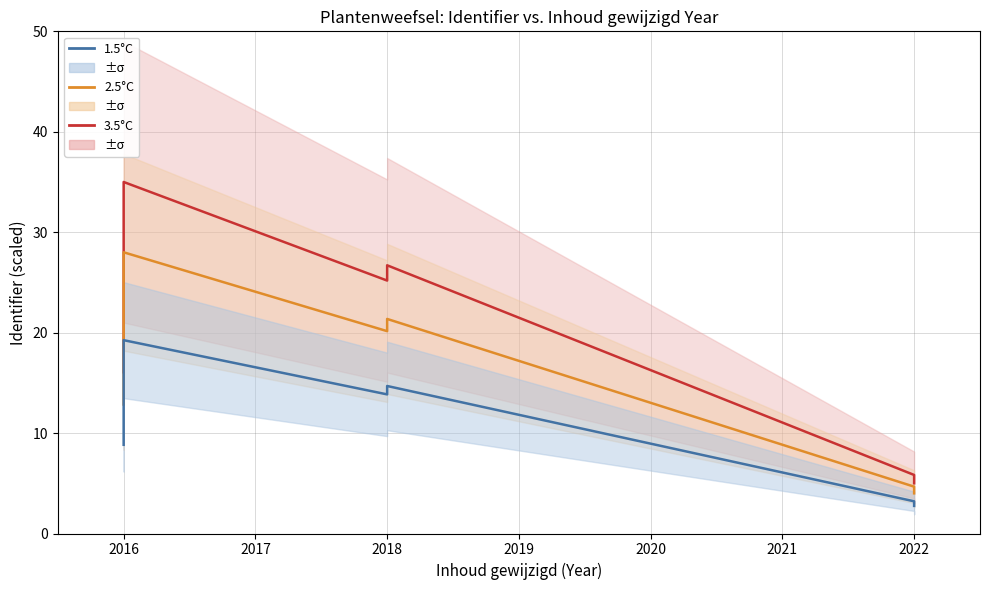

Rank the series at 2016 from highest to lowest value.

3.5°C, 2.5°C, 1.5°C